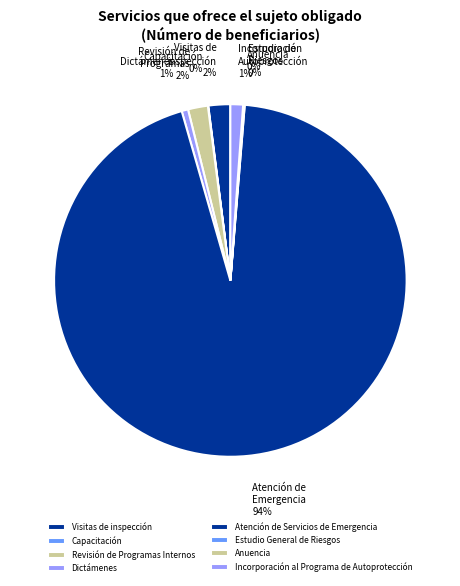

Rank the categories by value from highest to lowest.

Atención de Servicios de Emergencia, Visitas de inspección, Revisión de Programas Internos, Incorporación al Programa de Autoprotección, Dictámenes, Anuencia, Estudio General de Riesgos, Capacitación